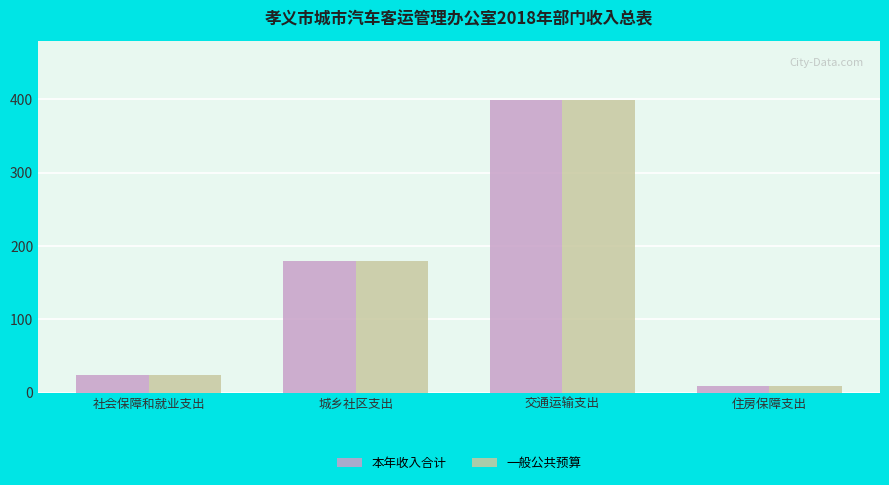

What position from the left is 住房保障支出?

4